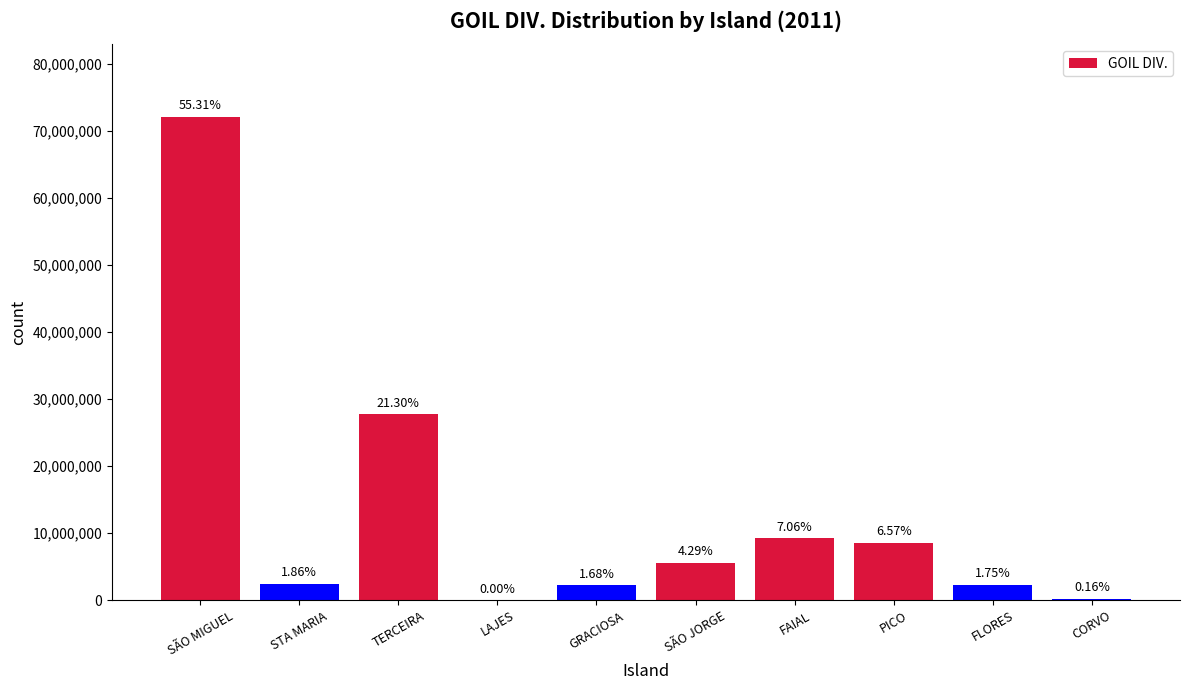

What is the difference between the maximum and minimum values?

72126482